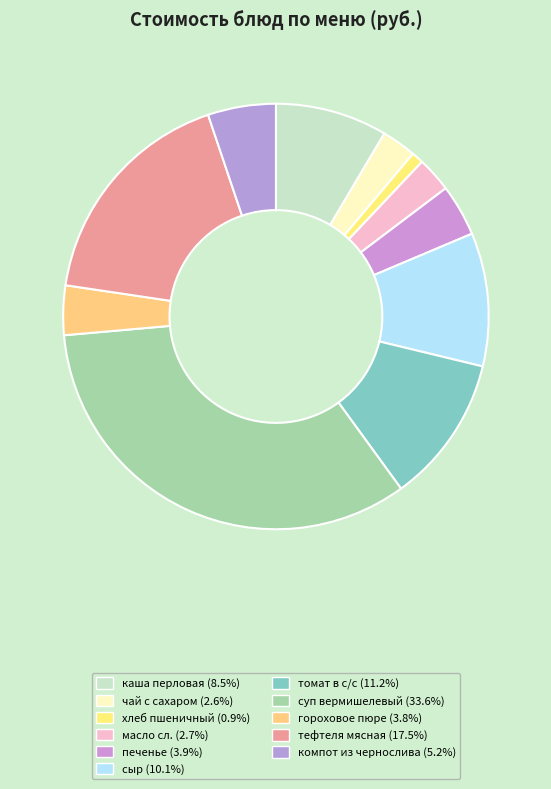

Which category has the smallest portion of the pie?

хлеб пшеничный 1 сорт